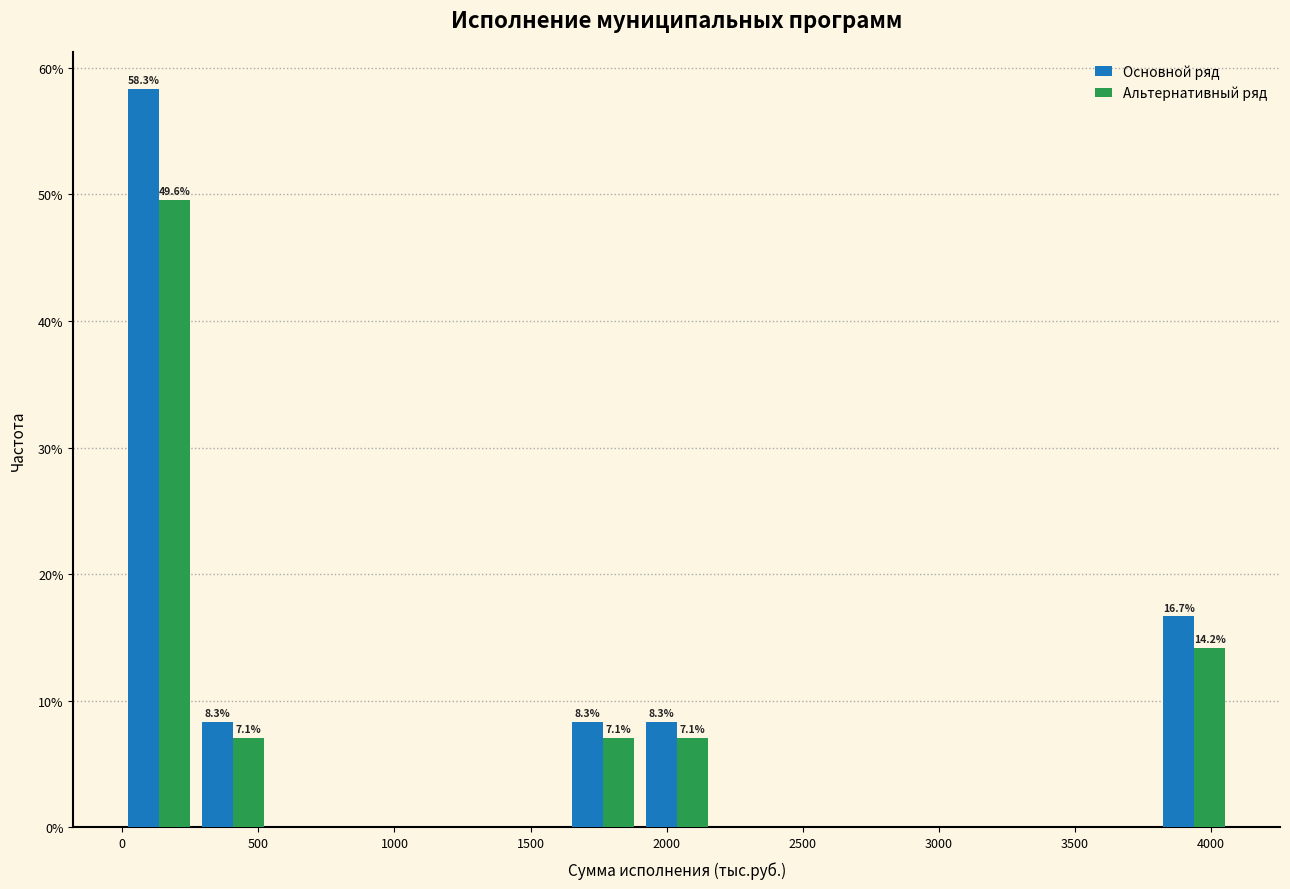

In the Основной ряд series, which range on the x-axis has the tallest bar?

0 to 250